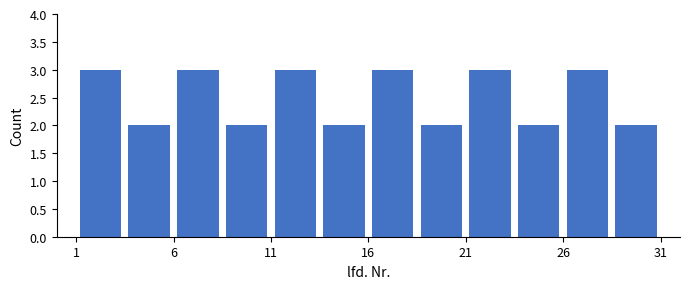

What is the height of the bar covering 6.0 to 8.5 on the x-axis? The values are not printed on the chart, so give them approximately, as read against the axis.

3